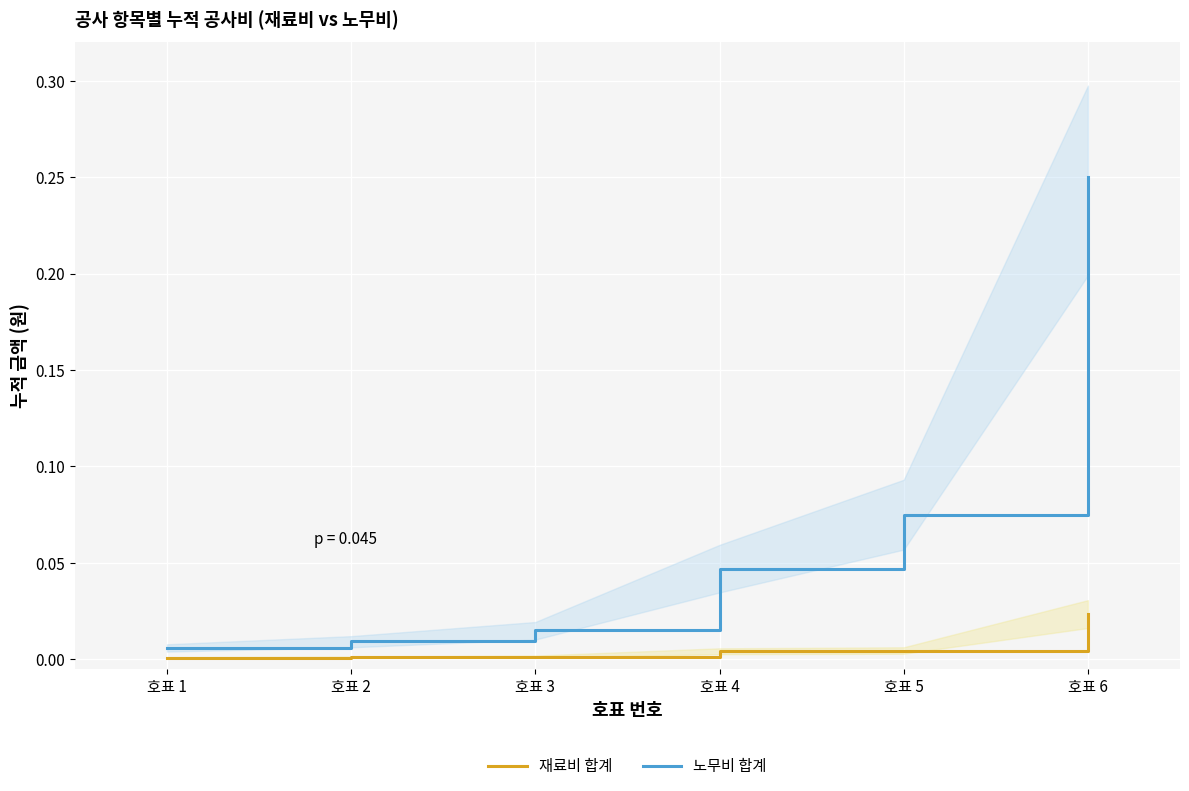

Reading right to left, what are all the values shown in this chart?

재료비 합계: 호표 6=0.0	호표 5=0.0	호표 4=0.0	호표 3=0.0	호표 2=0.0	호표 1=0.0
노무비 합계: 호표 6=0.2	호표 5=0.1	호표 4=0.0	호표 3=0.0	호표 2=0.0	호표 1=0.0